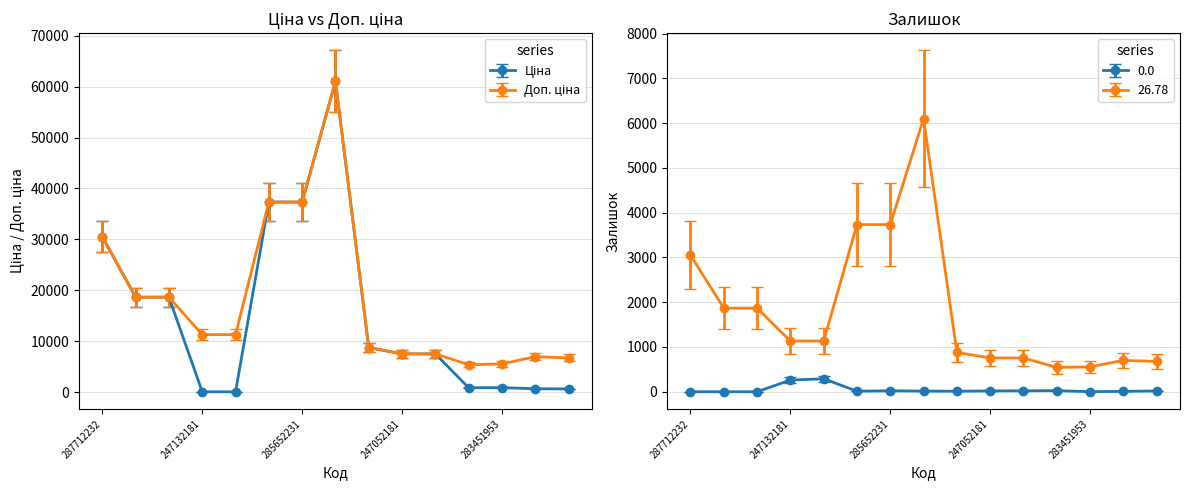

What is the label of the 11th point from the right?

247132180